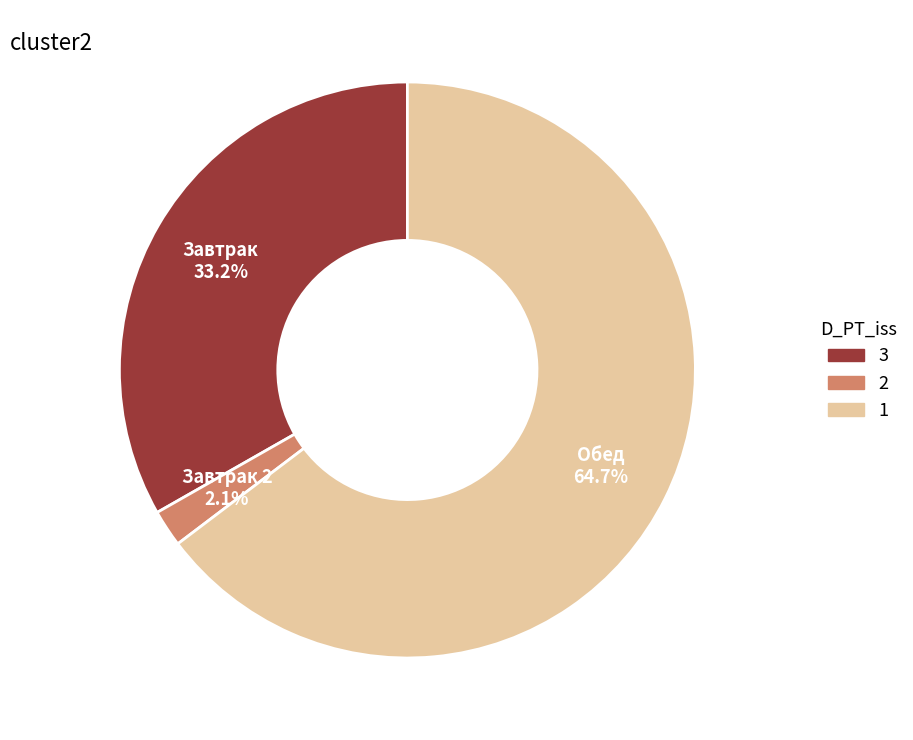

To the nearest percent, what is the difference between the largest and smallest slice percentages?

63%